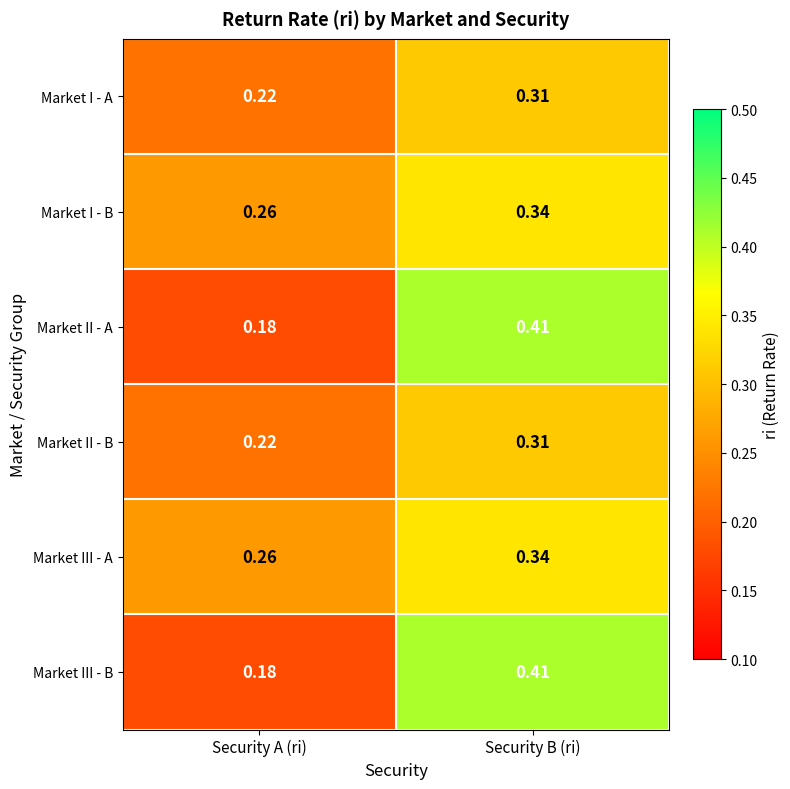

At which category is the sum across all series the highest?

Security B (ri)